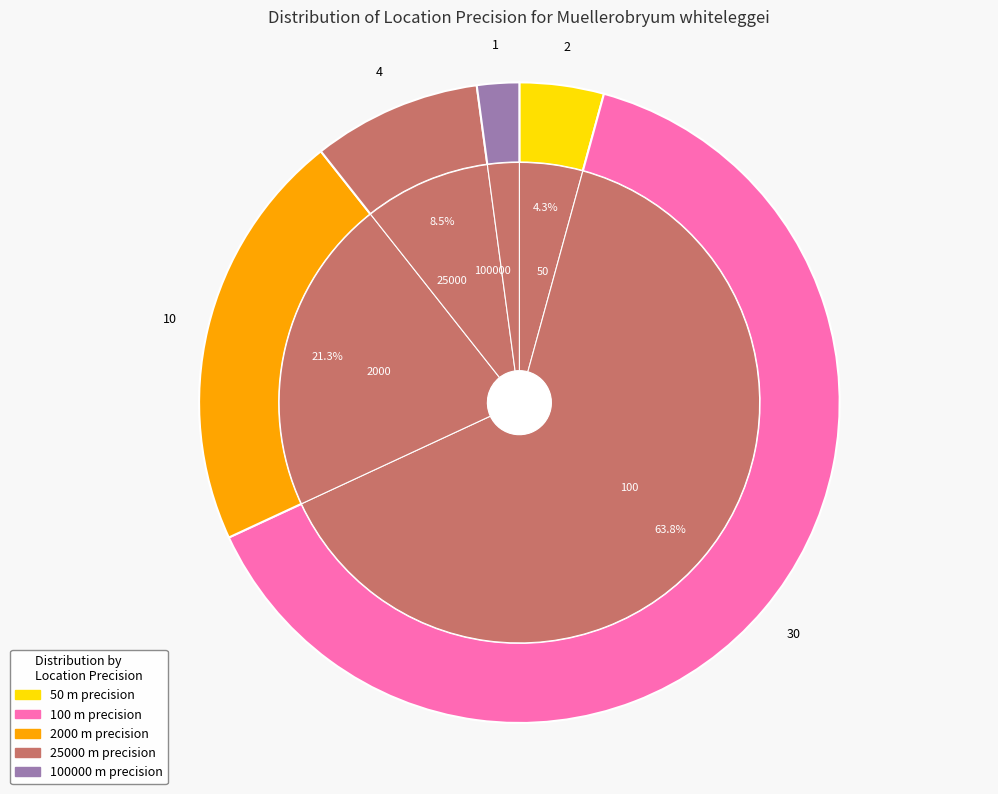

What is the ratio of the value at 2000 to the value at 25000?

2.5